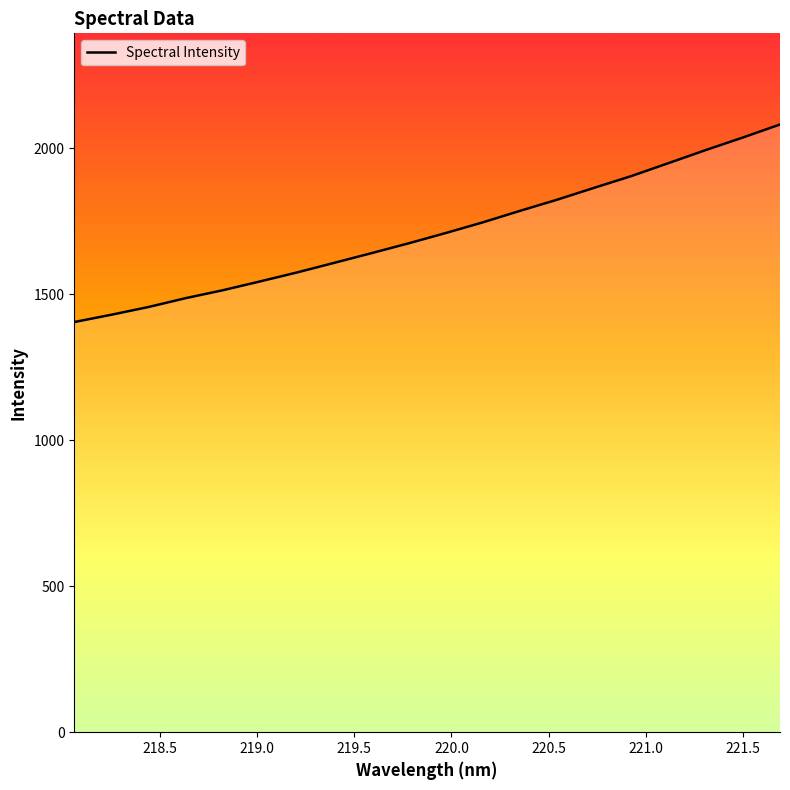

What is the sum of all values?

34223.0